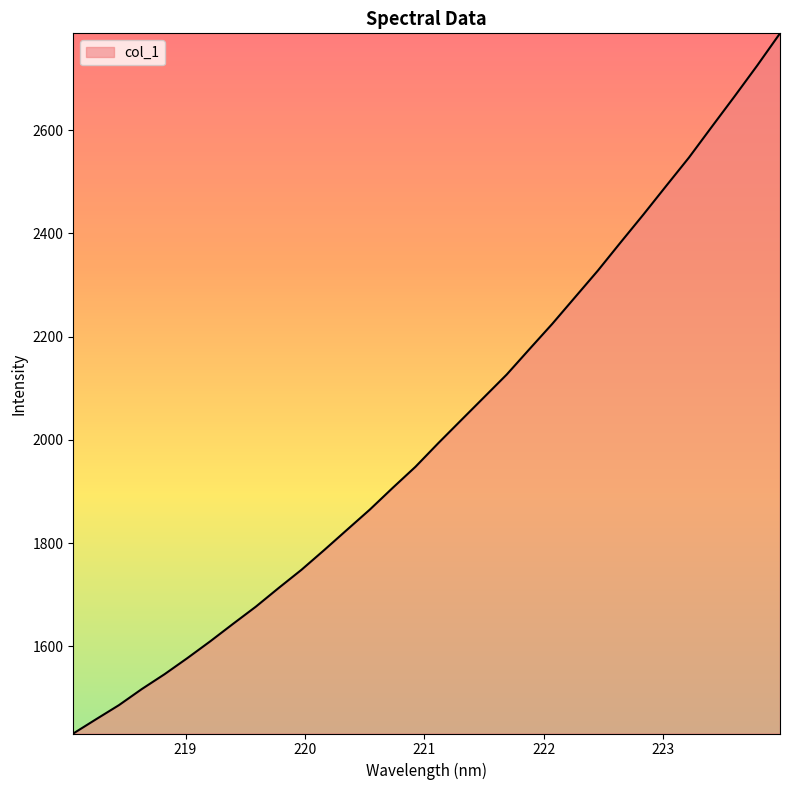

What is the difference between the maximum and minimum values?

1356.2